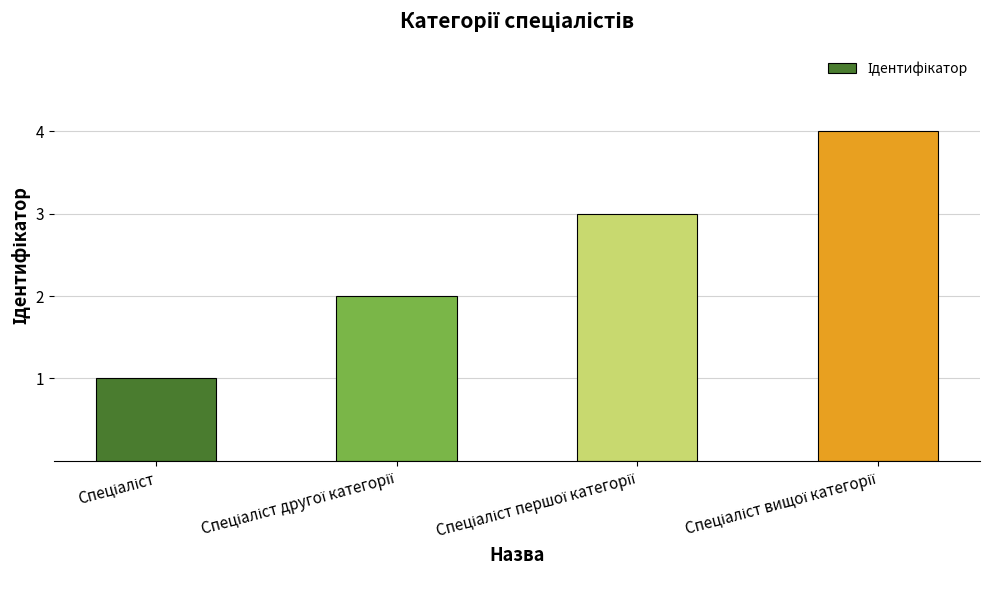

What is the greatest value displayed?

4